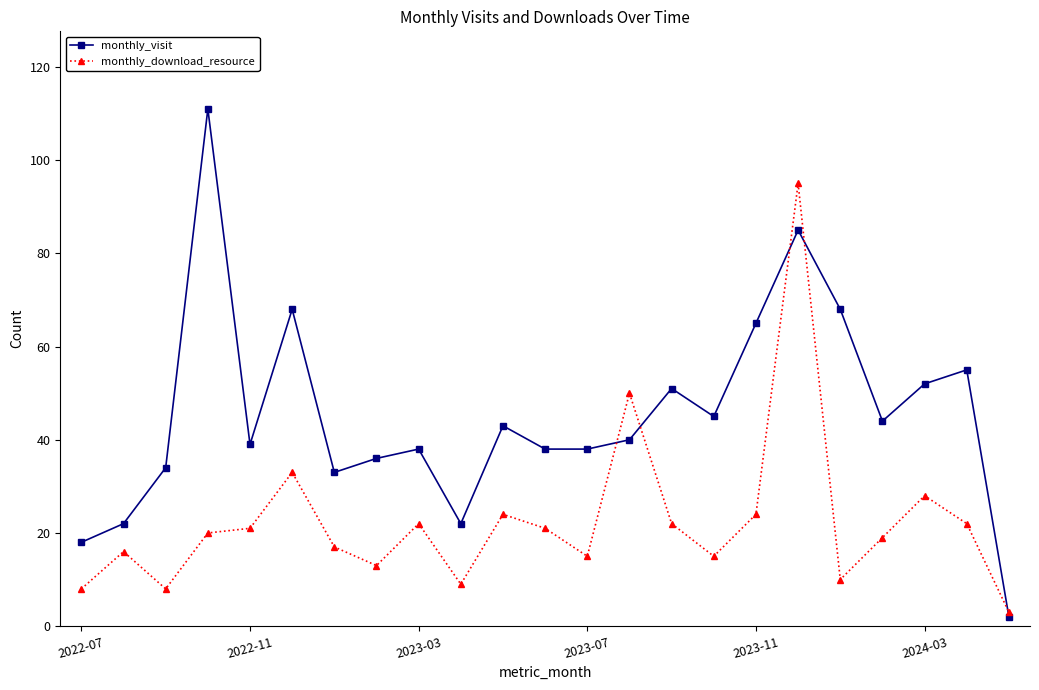

Which series has the widest spread of values?

monthly_visit